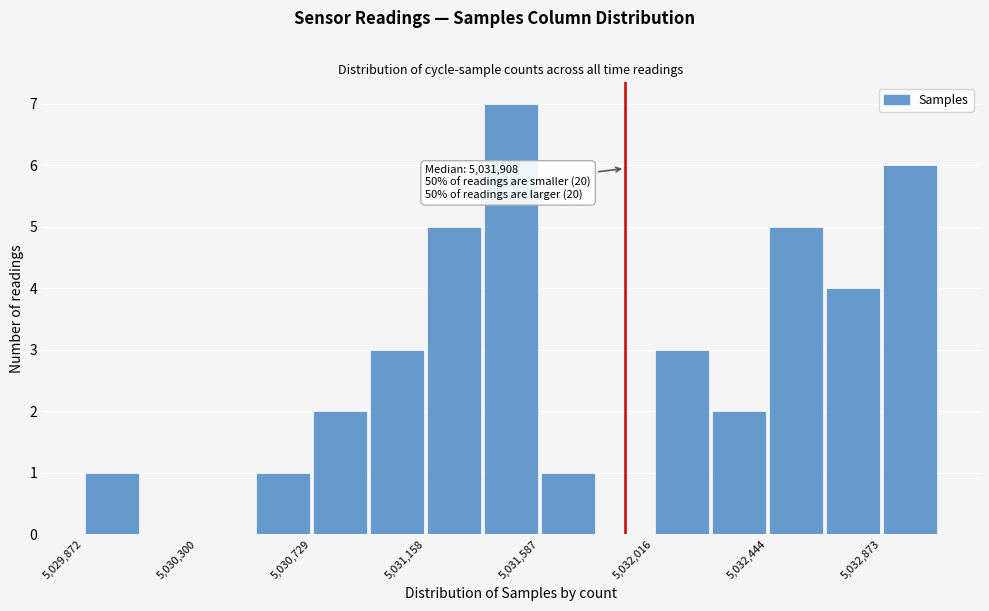

Which range on the x-axis has the tallest bar?

5031350 to 5031600